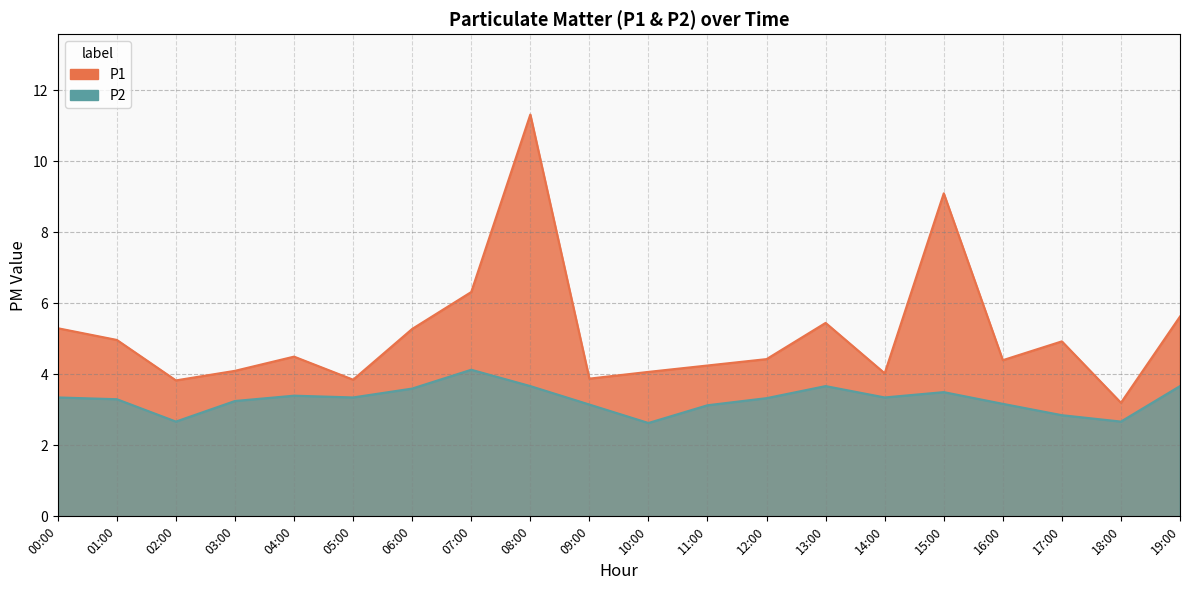

Reading right to left, what are all the values shown in this chart?

P1: 5.6	3.2	4.9	4.4	9.1	4.0	5.5	4.4	4.2	4.1	3.9	11.3	6.3	5.3	3.9	4.5	4.1	3.8	5.0	5.3
P2: 3.7	2.7	2.9	3.2	3.5	3.4	3.7	3.3	3.1	2.6	3.1	3.7	4.1	3.6	3.4	3.4	3.2	2.7	3.3	3.4